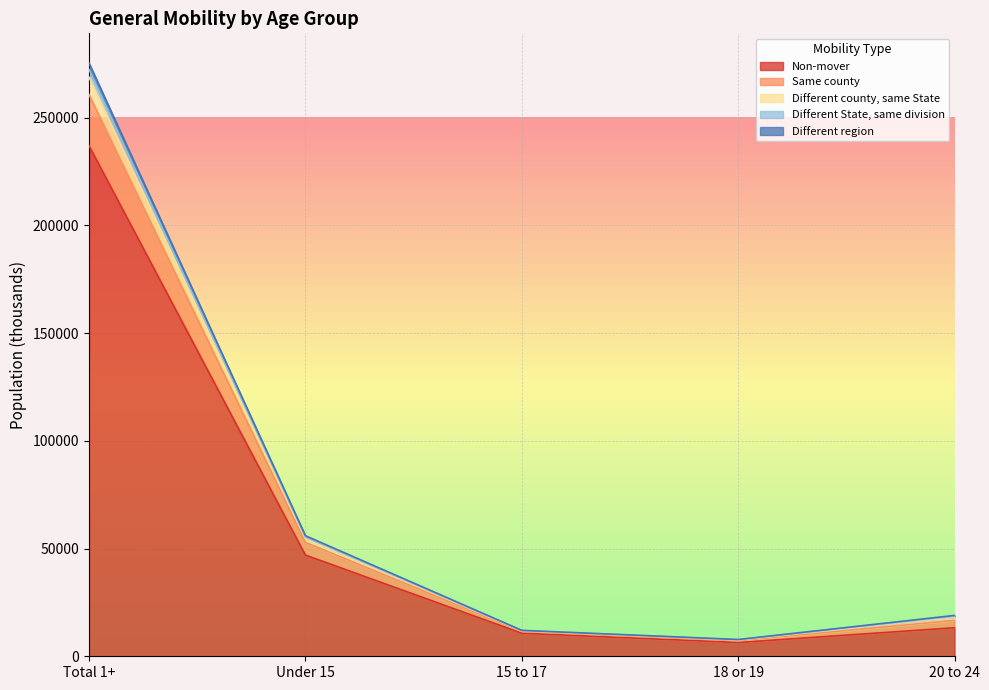

Where does the Different county, same State series first go above 18549?

Total 1+